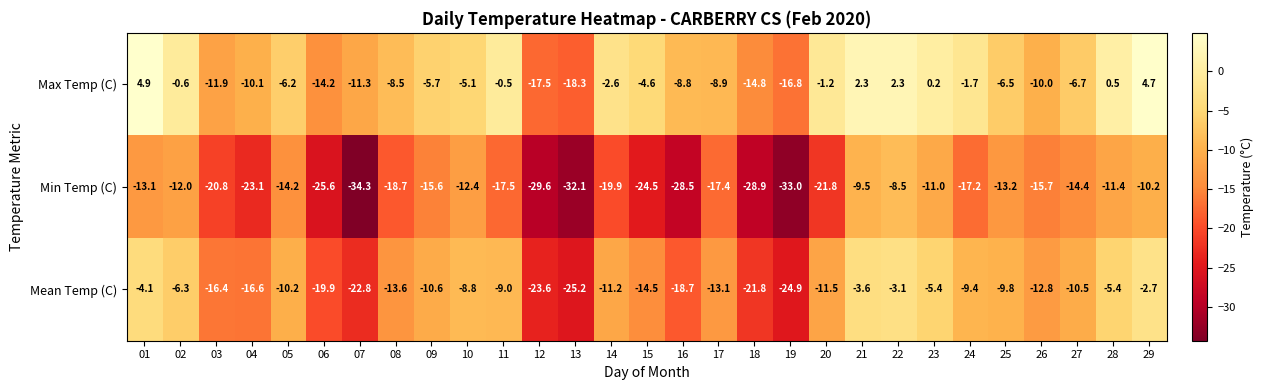

List the series in order of their overall mean, lowest first.

Min Temp (C), Mean Temp (C), Max Temp (C)